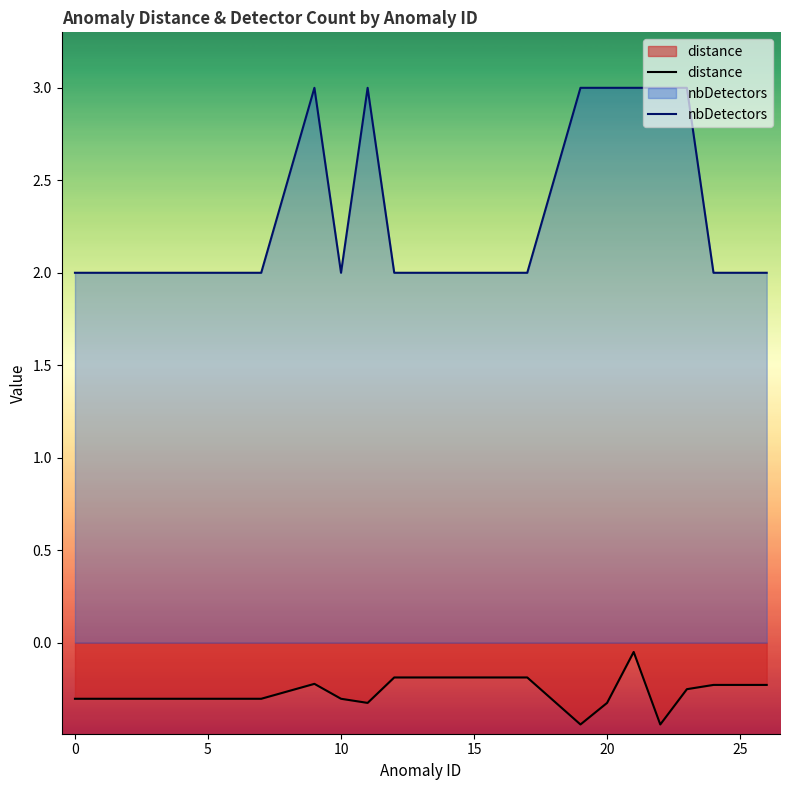

At which category does nbDetectors reach its first local valley?

10